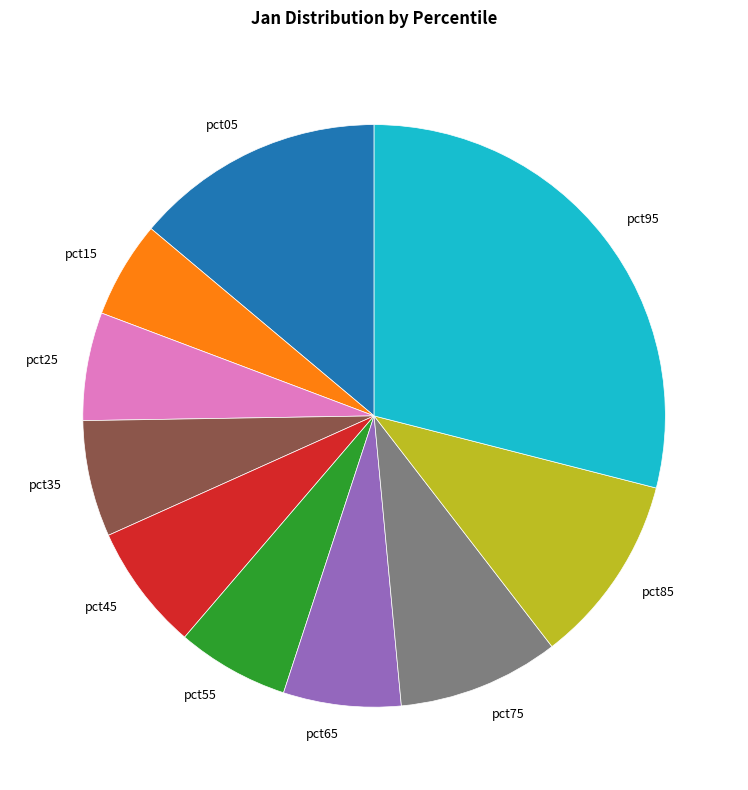

Is pct85 the majority of the pie?

No